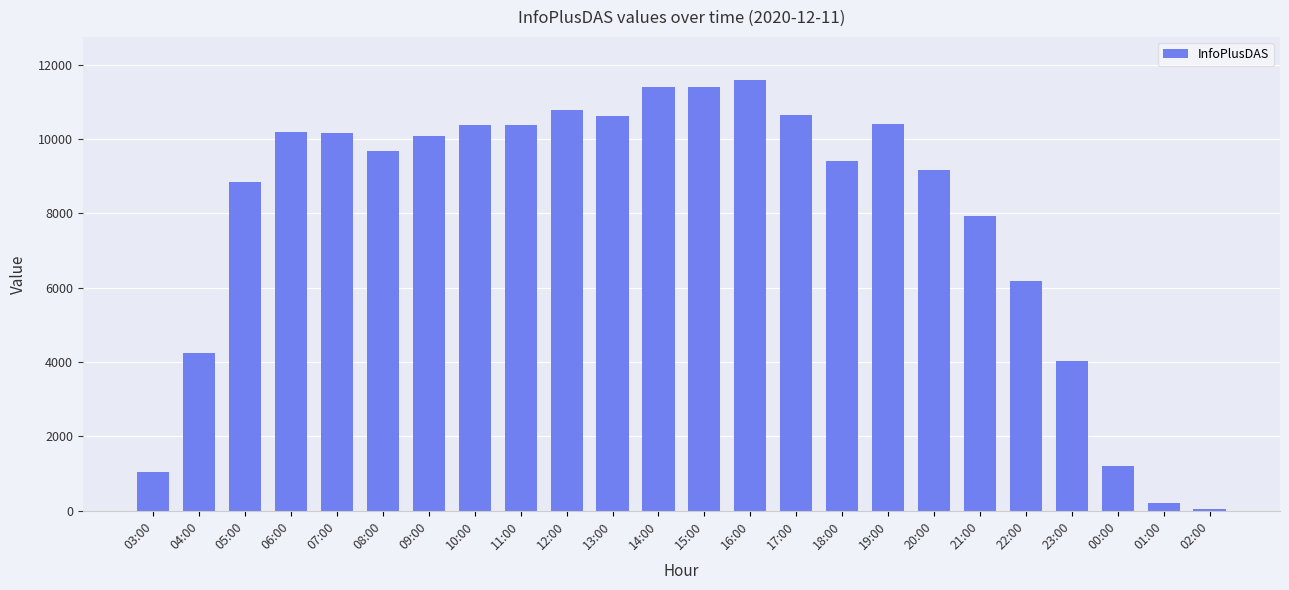

What is the sum of all values?

189984